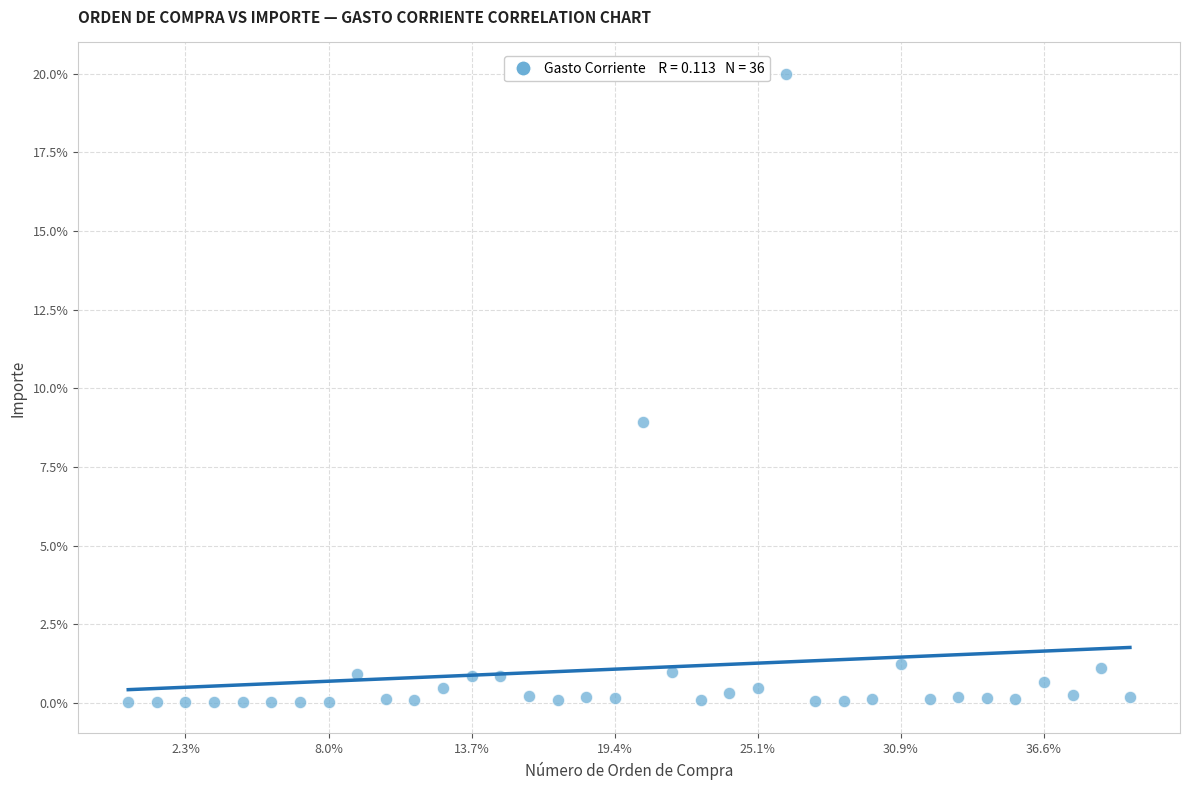

What Y value in the scatter plot is closest to 10?

8.9